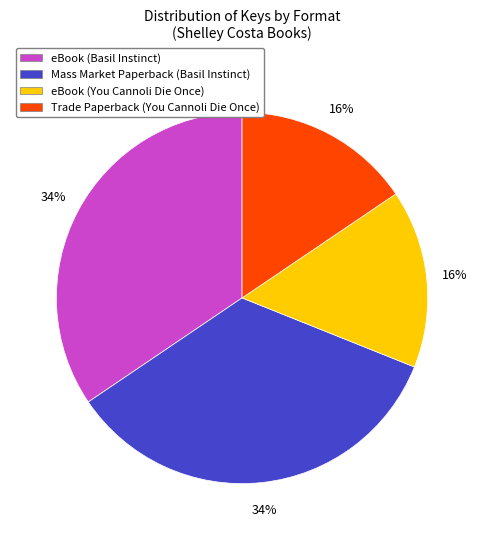

Approximately how many times larger is the value at Mass Market Paperback (Basil Instinct) compared to eBook (Basil Instinct)?

1.0